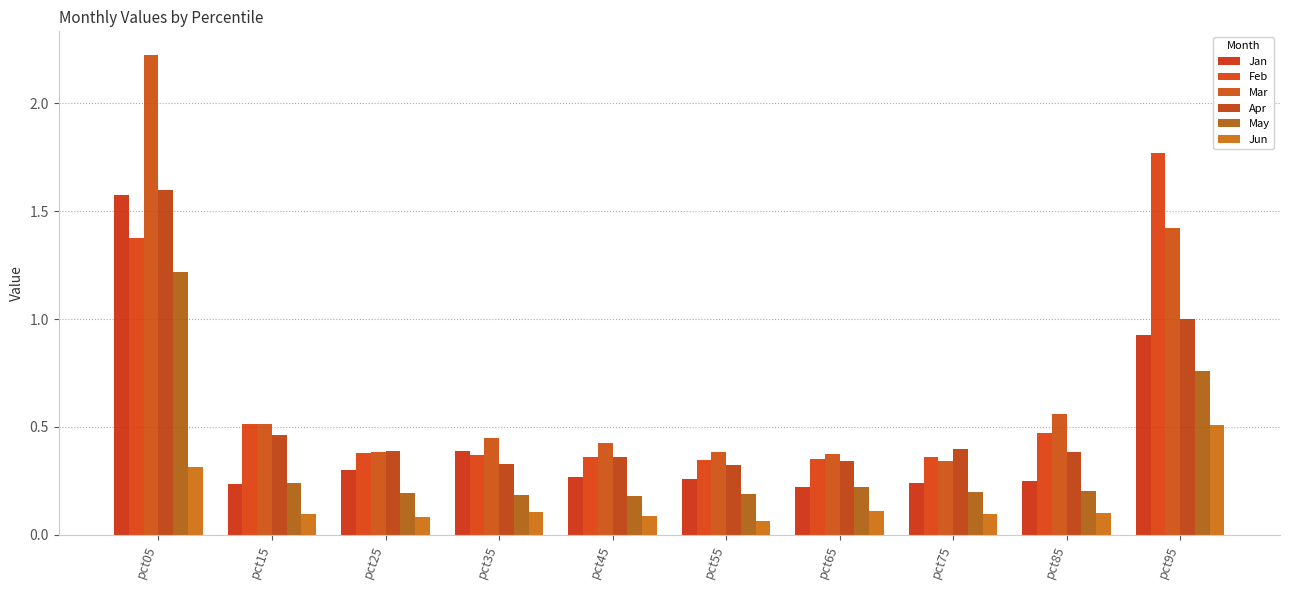

At which category is the sum across all series the highest?

pct05